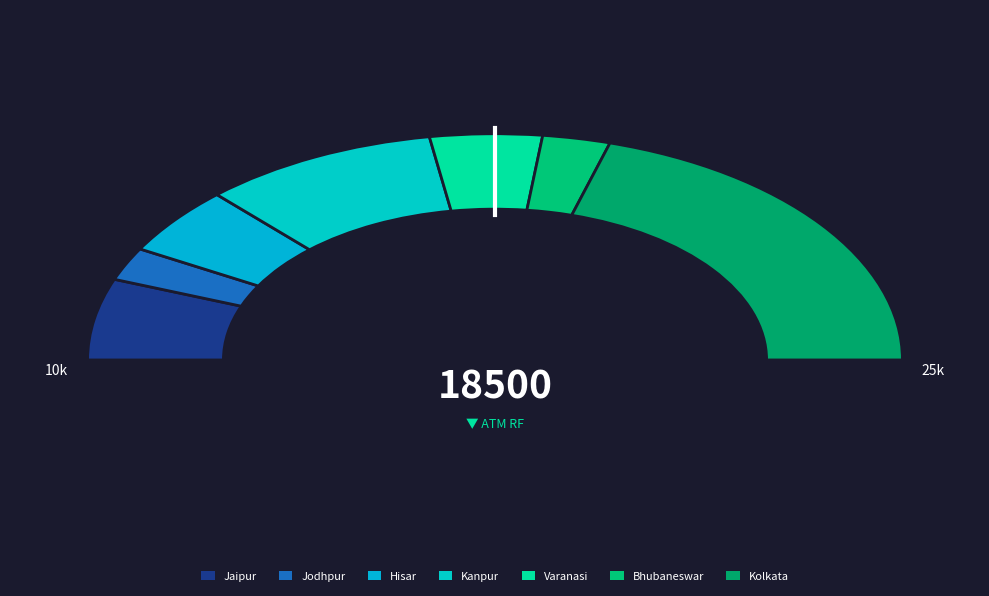

To the nearest percent, what is the difference between the Jodhpur and Bhubaneswar slice percentages?

1%